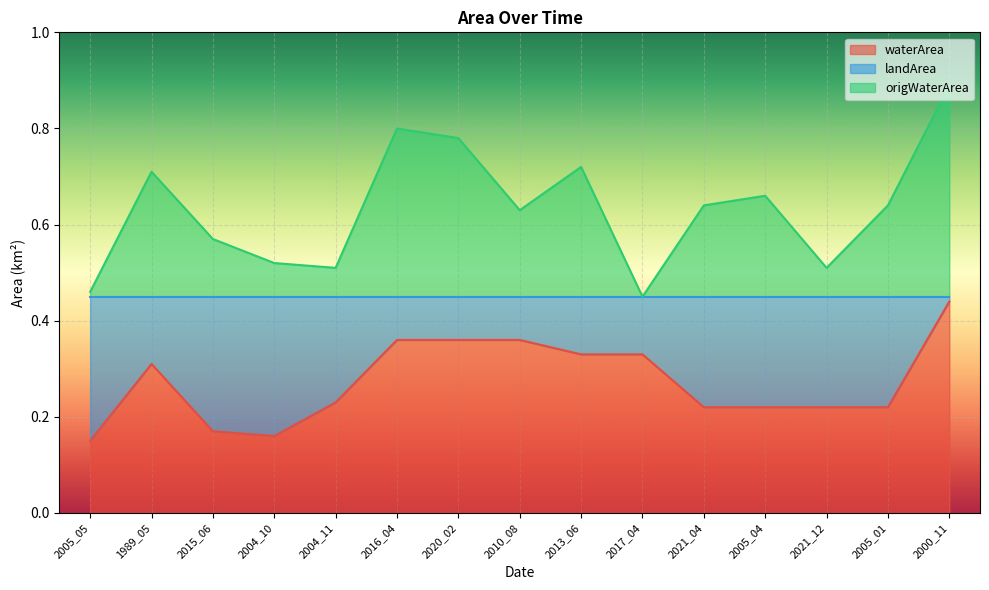

True or false: origWaterArea has a value of 0.6 at 2010_08.

True